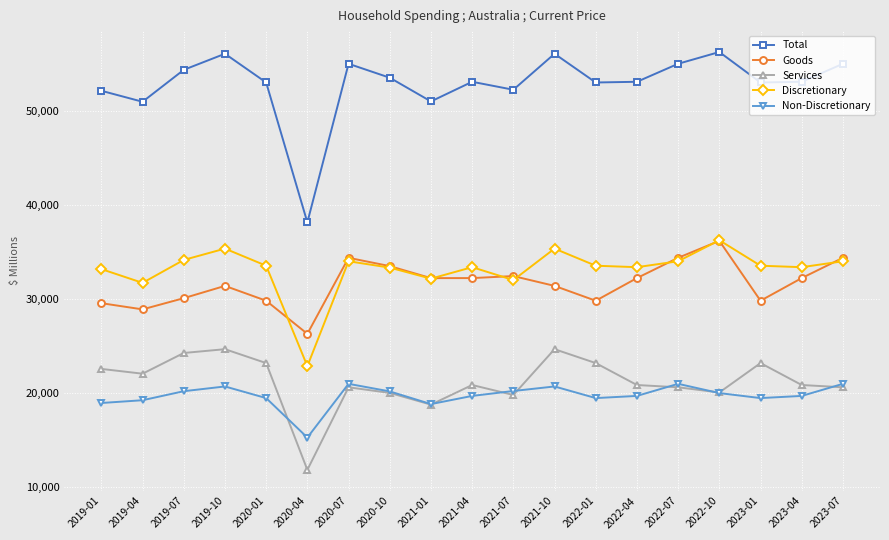

Which series has the largest total across all categories?

Total